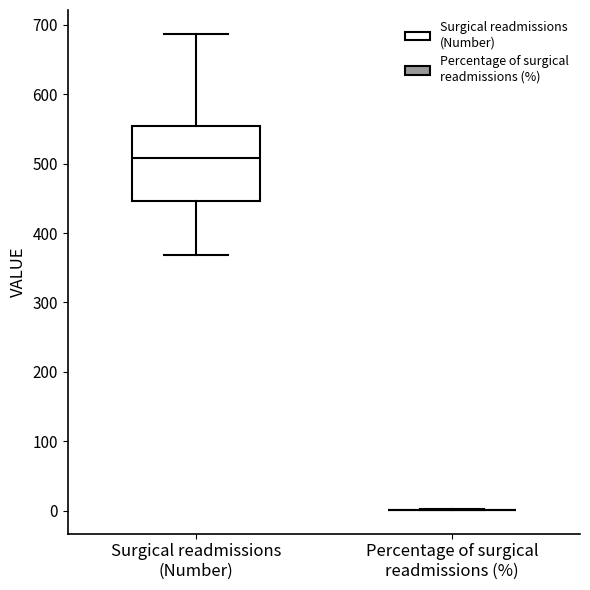

Reading left to right, transcribe this box plot: for each box, give where its median line is, the range the box spans, and where its two whiskers end, as read against the y-axis. The values are not printed on the chart, so give them approximately, as read against the axis.

Surgical readmissions (Number): median 510, box 450 to 550, whiskers 370 to 690
Percentage of surgical readmissions (%): box collapsed to a line at 0, whiskers 0 to 0